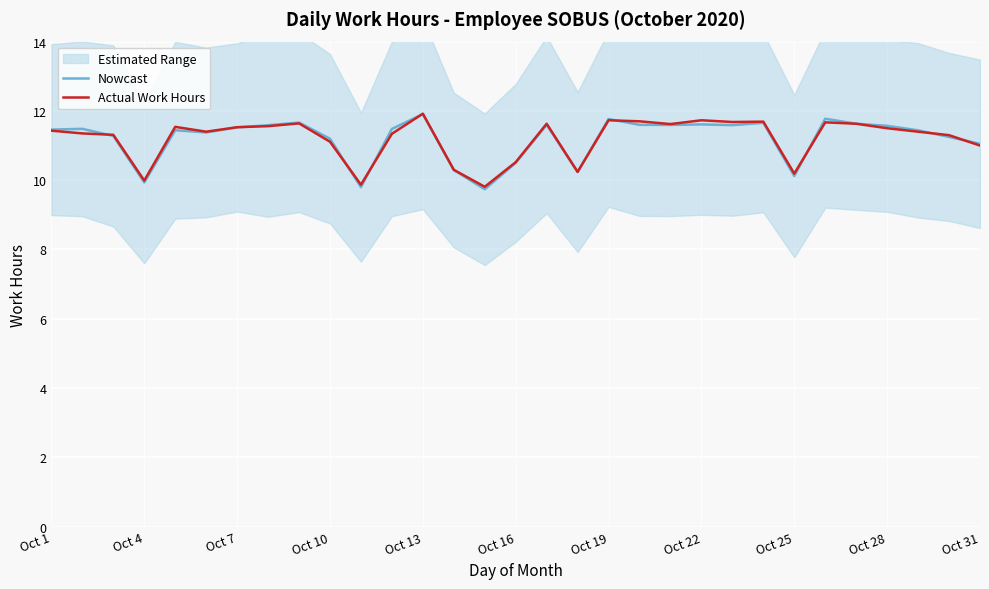

How many lines are shown in the chart?

2